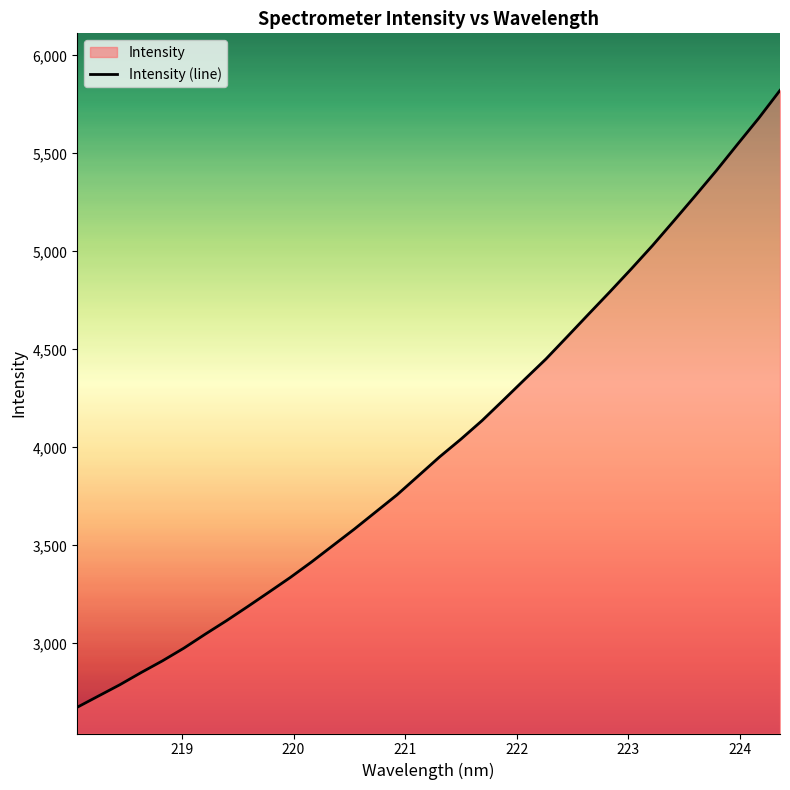

What is the difference between the maximum and minimum values?

3147.6